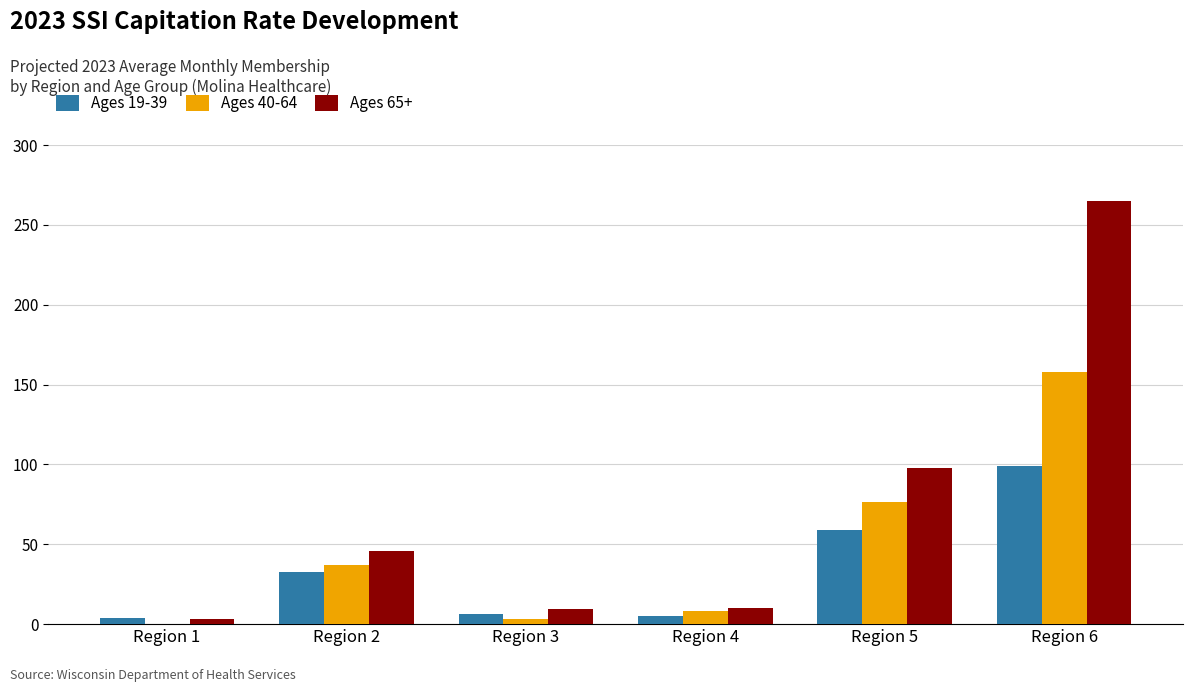

Is it true that Ages 40-64 equals 158.1 at Region 6?

True